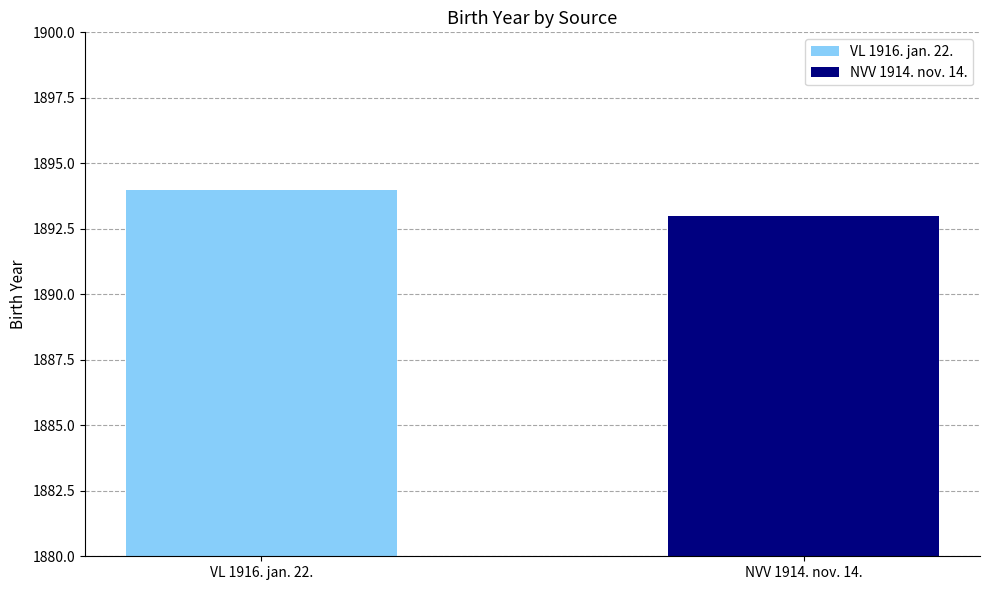

Which series has the largest range (max minus min)?

VL 1916. jan. 22.